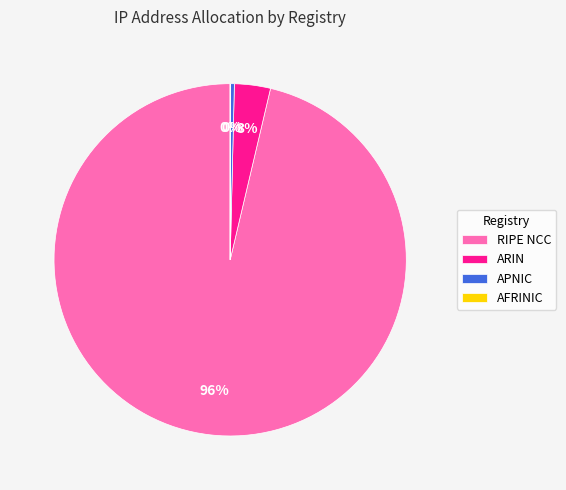

Is it true that APNIC is 0% of the pie?

True